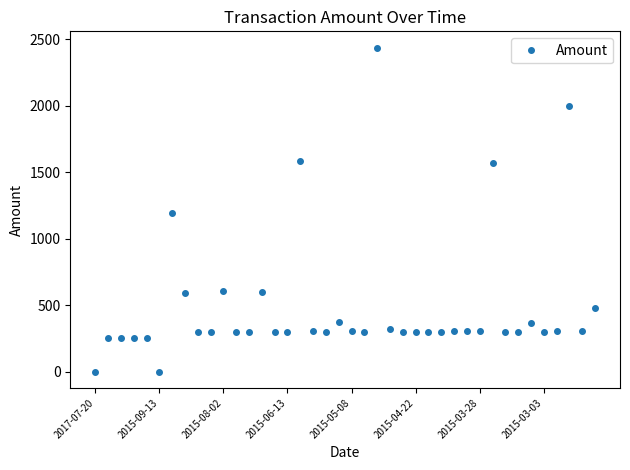

What is the greatest value displayed?

2436.0